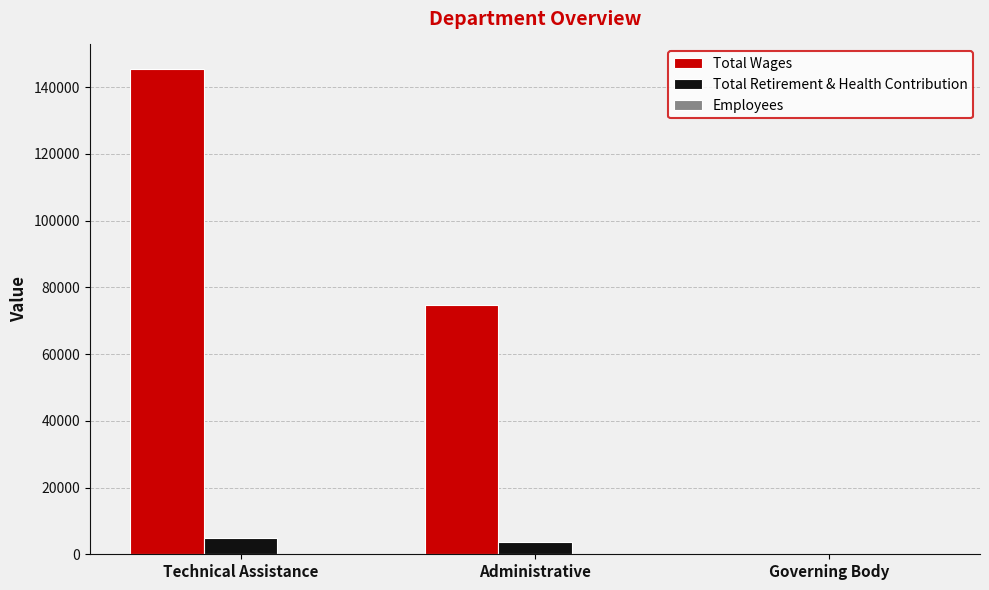

Count the number of data series in this chart.

3